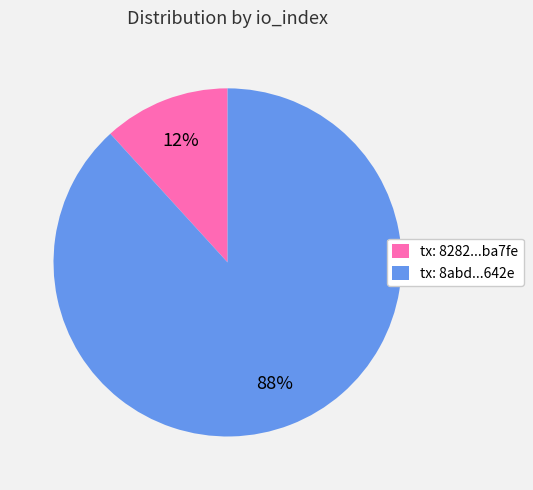

Count the number of slices in the pie.

2